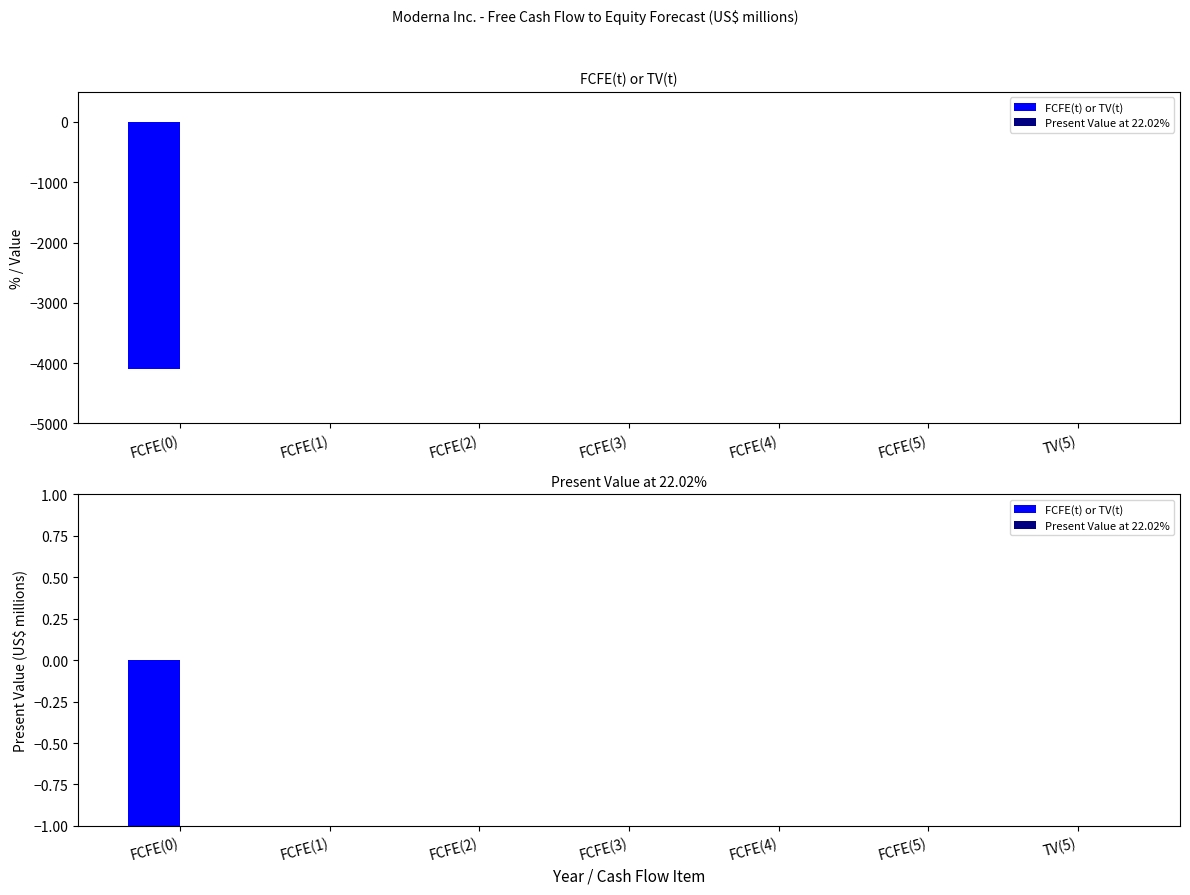

Is it true that FCFE(t) or TV(t) equals -1557 at FCFE(3)?

False